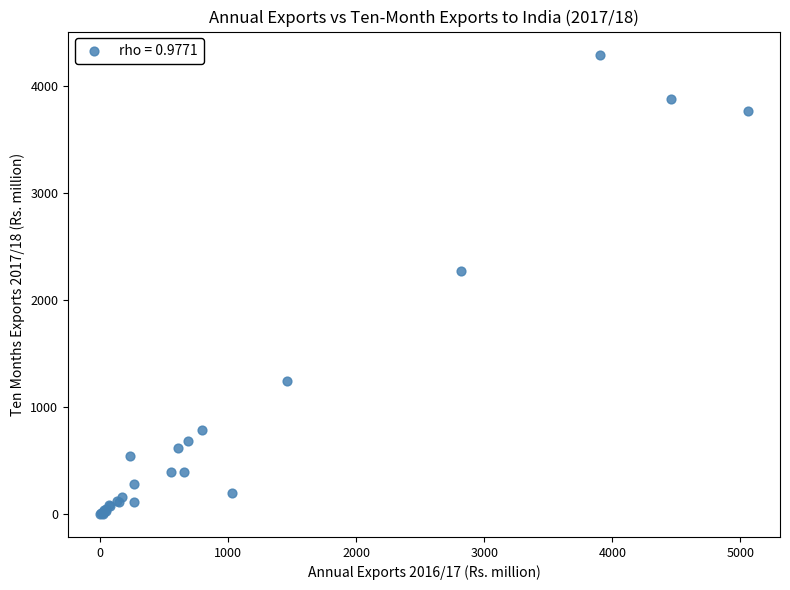

What Y value in the scatter plot is closest to 2145?

2268.0